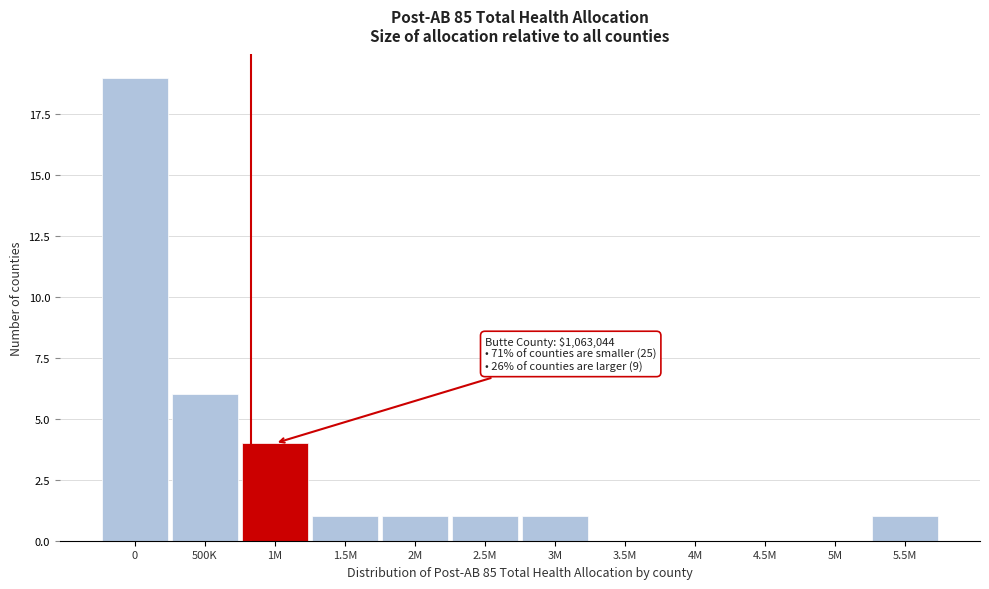

Reading right to left, list all the values displayed in this chart.

5.5M=1	5M=0	4.5M=0	4M=0	3.5M=0	3M=1	2.5M=1	2M=1	1.5M=1	1M=4	500K=6	0=19